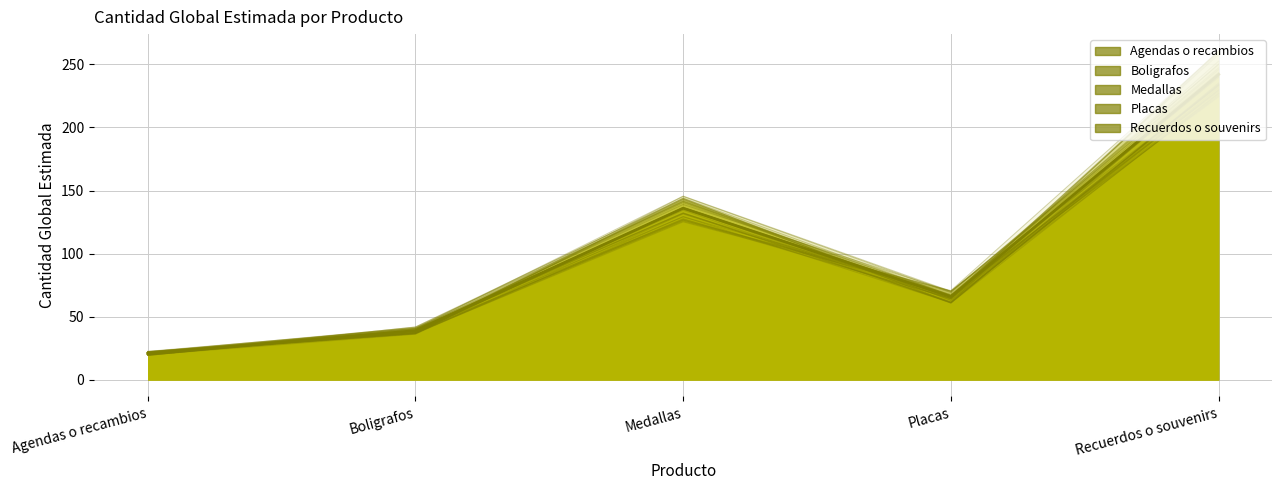

What value does the Recuerdos o souvenirs series have at Recuerdos o souvenirs?

240.3